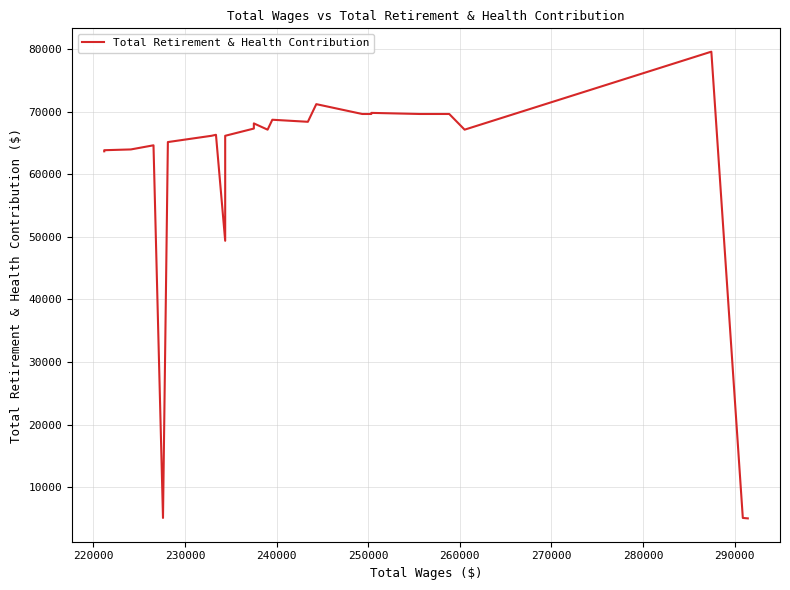

Reading left to right, transcribe all the data shown in this chart.

63675	63675	63675	63675	63675	63675	63675	63675	63675	63675	63851	63851	63851	63851	63975	64637	5063	65154	66156	66316	49372	66156	66156	67313	68137	67137	67137	68722	68394	71215	69643	69643	69819	69643	69643	67137	79605	5063	4991